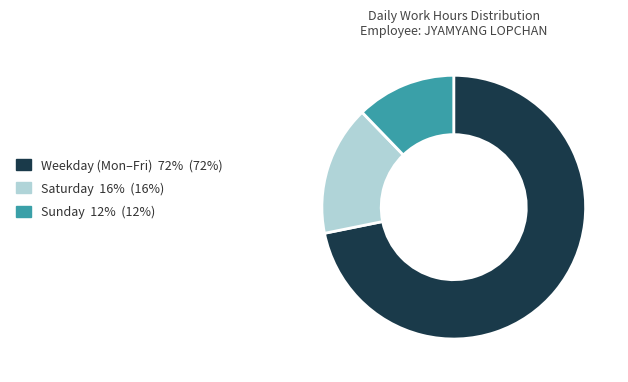

Which has a higher value, Saturday 16% (16%) or Weekday (Mon–Fri) 72% (72%)?

Weekday (Mon–Fri) 72% (72%)